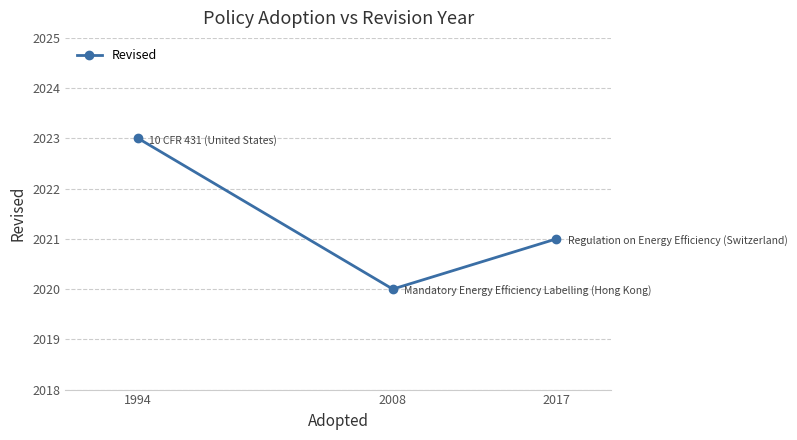

Reading left to right, list all the values displayed in this chart.

1994=2023	2008=2020	2017=2021